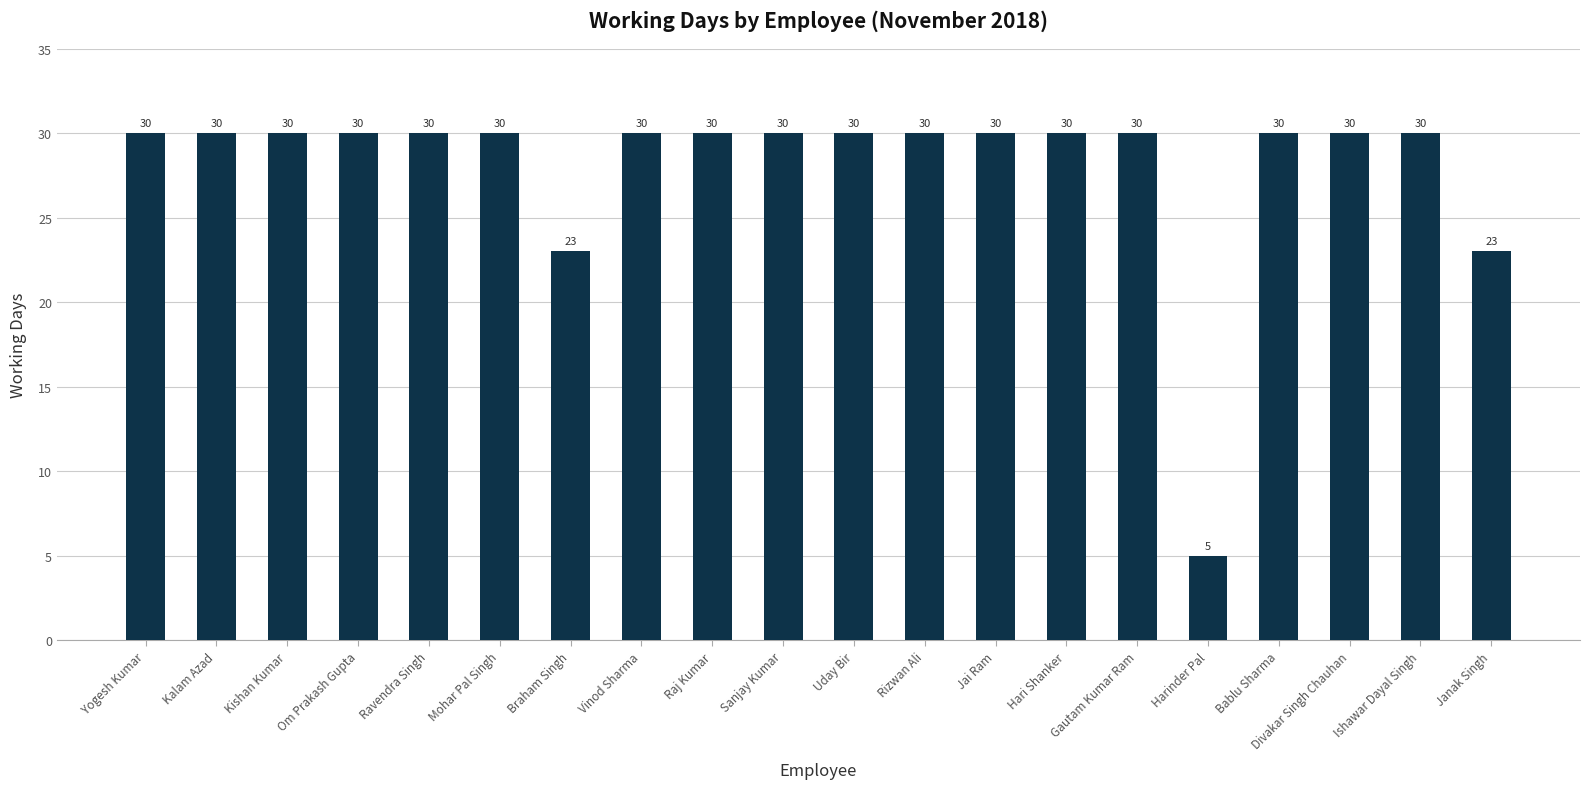

Which has a higher value, Janak Singh or Ishawar Dayal Singh?

Ishawar Dayal Singh